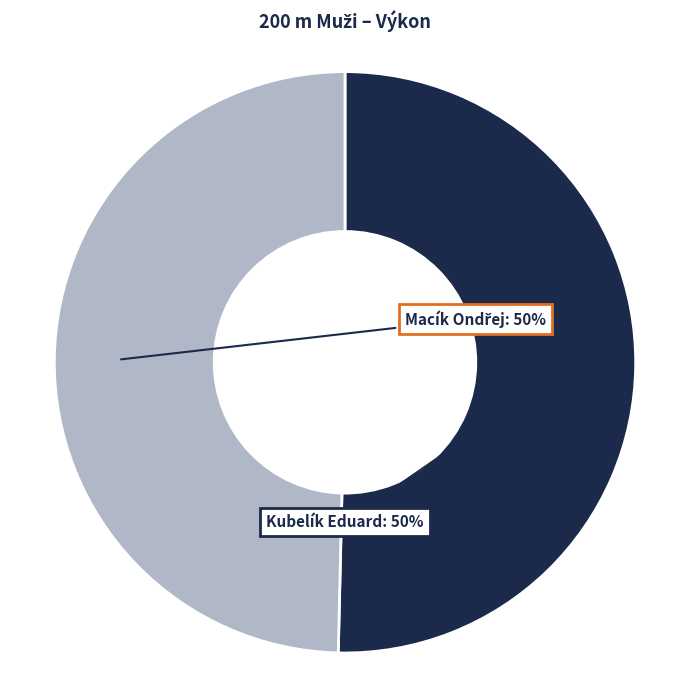

How many segments does this pie chart have?

2